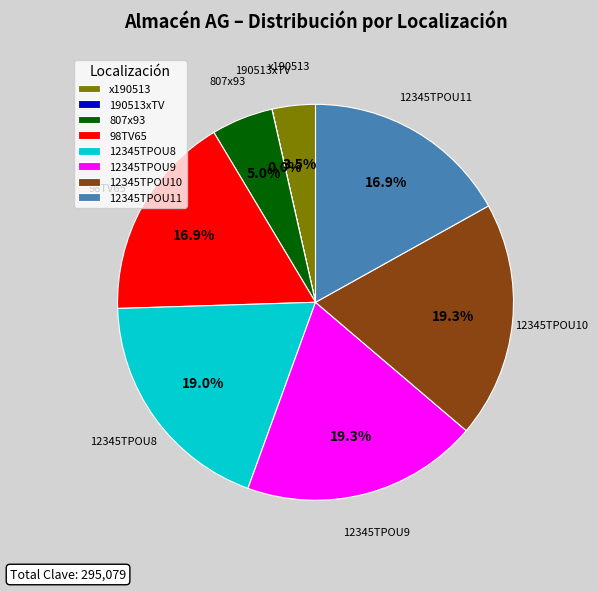

Approximately how many times larger is the value at 12345TPOU11 compared to x190513?

4.8